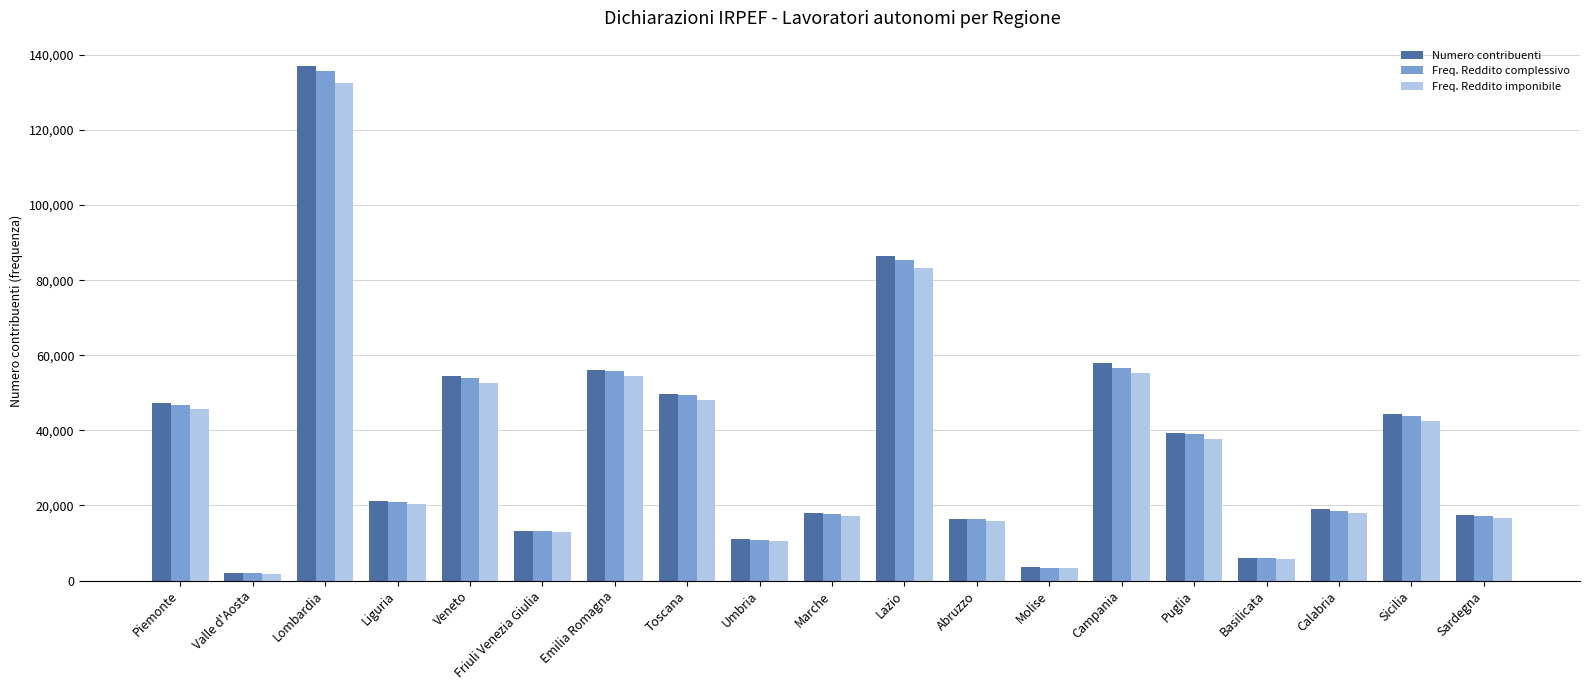

True or false: Freq. Reddito complessivo has a value of 135782 at Lombardia.

True